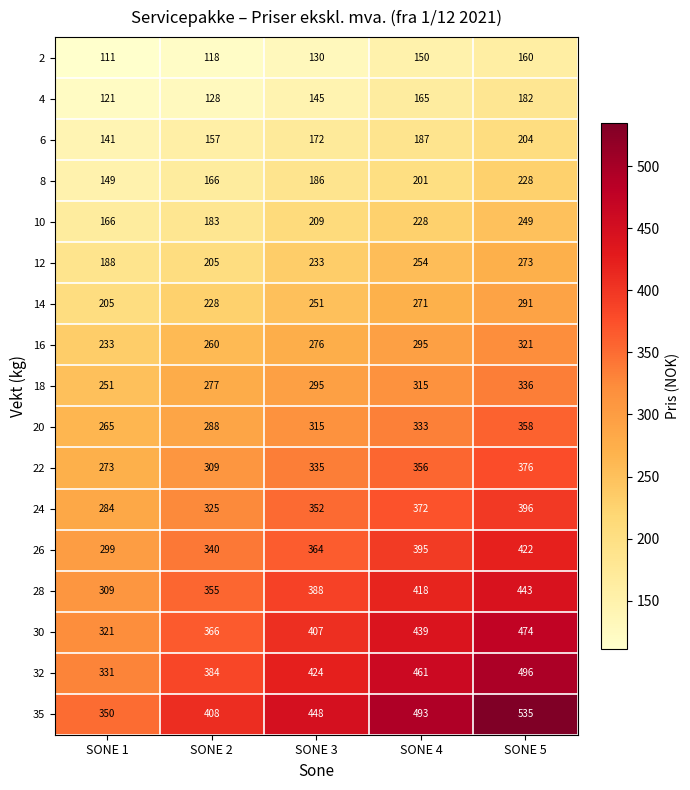

Which category has the highest value across all series?

SONE 5